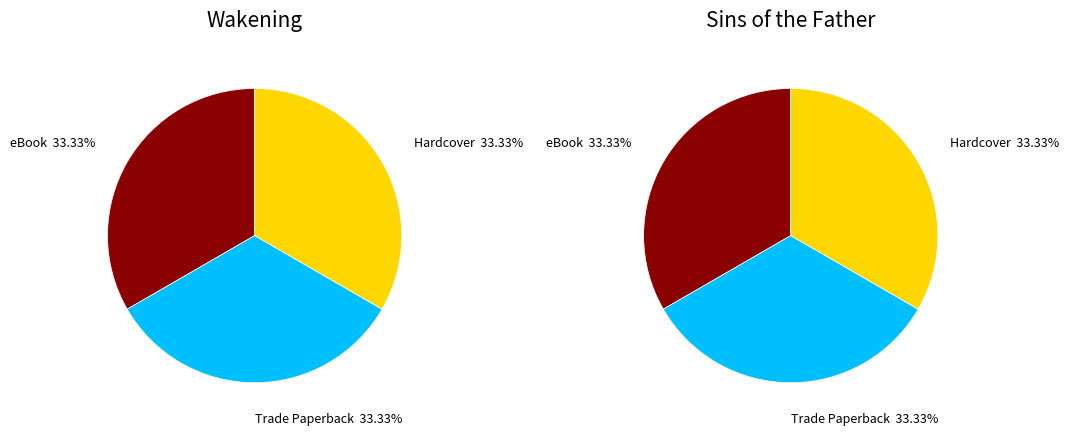

Does 1 account for over 50% of the chart?

No